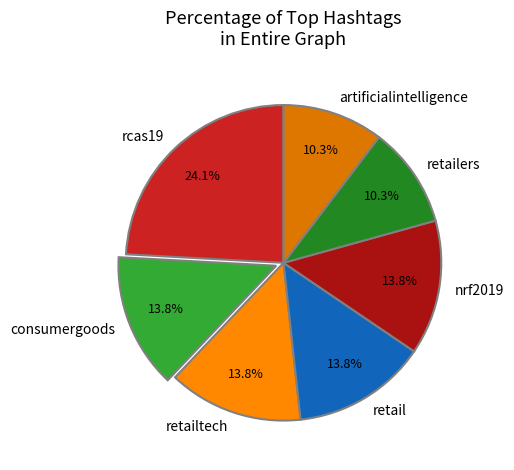

What percentage is NOT represented by retailers?

89.7%